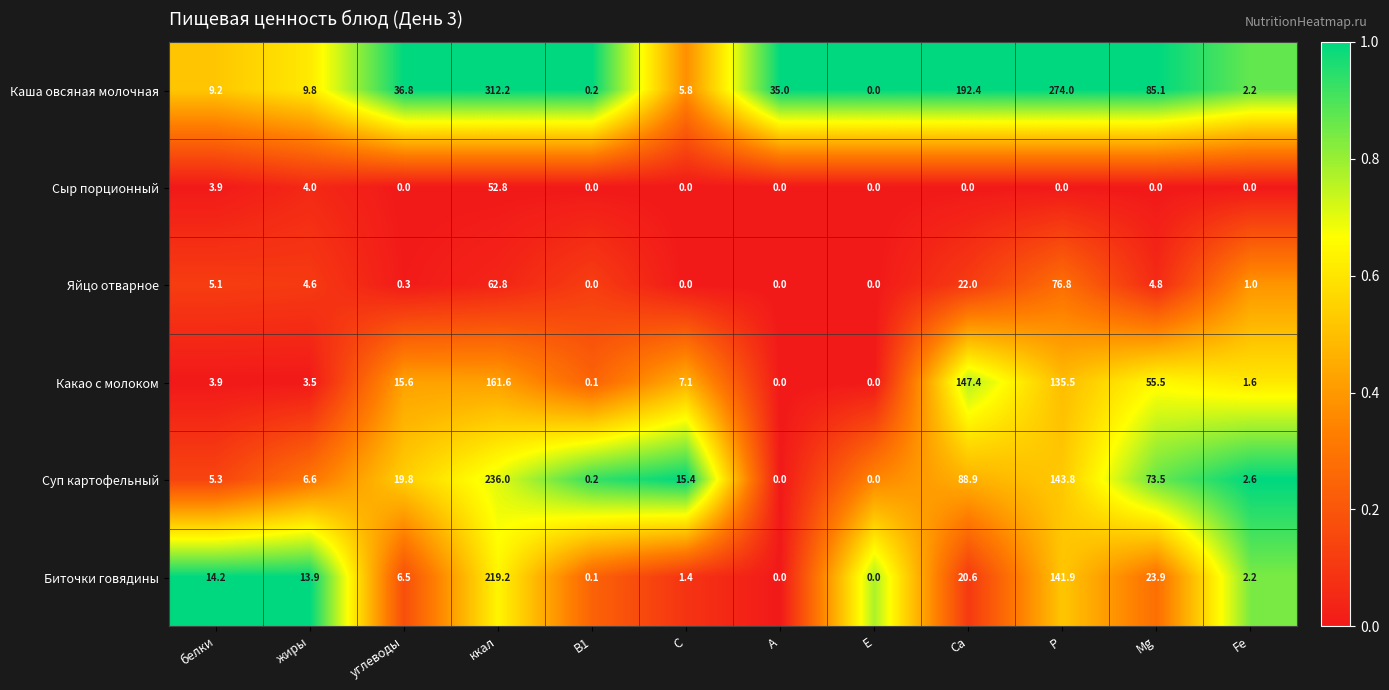

Where does the Яйцо отварное series first go above 4?

белки